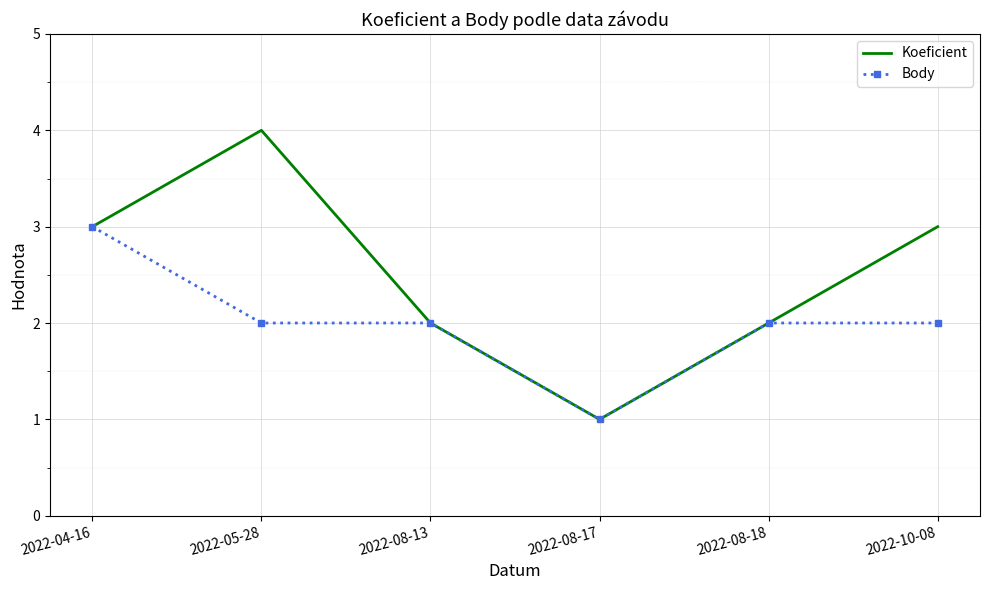

Which series has the largest range (max minus min)?

Koeficient